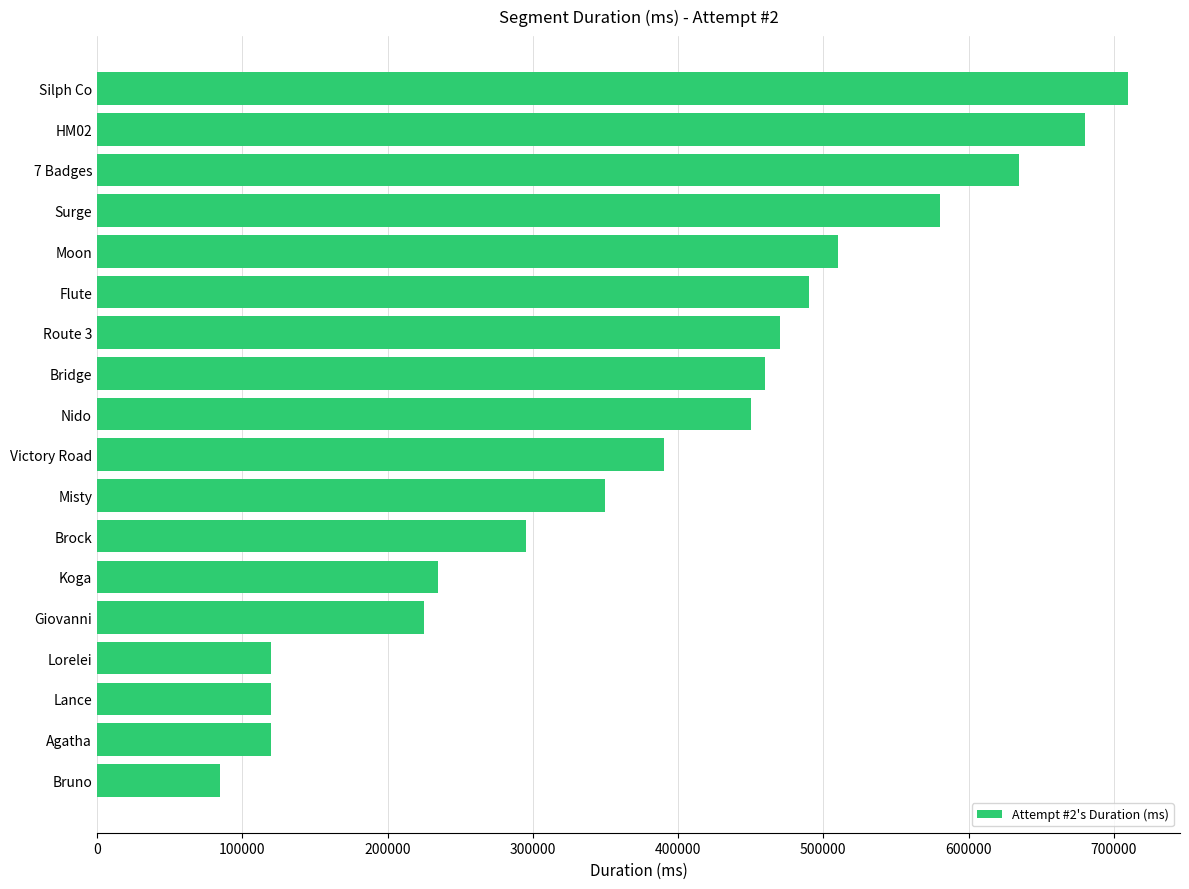

Is it true that the value at Koga is 235000?

True